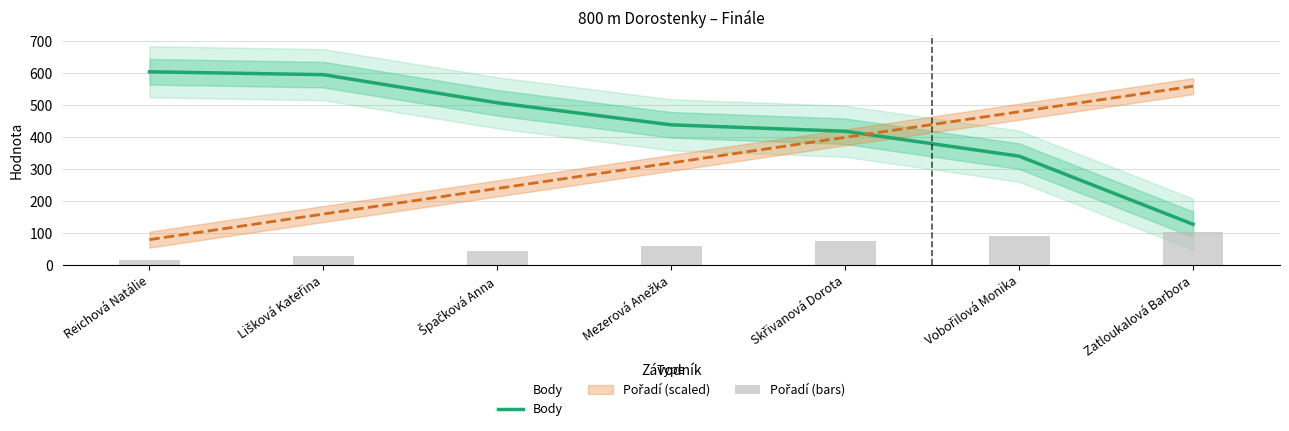

Which series has the largest total across all categories?

Body